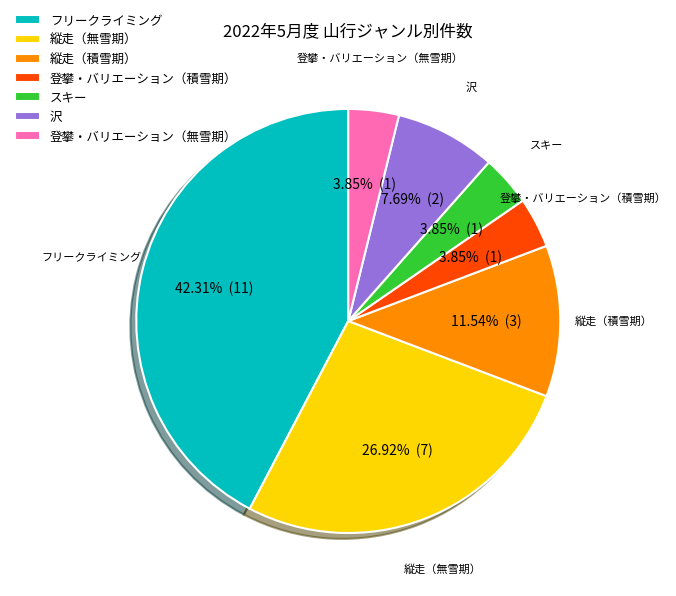

What percentage is the スキー slice, to the nearest percent?

4%